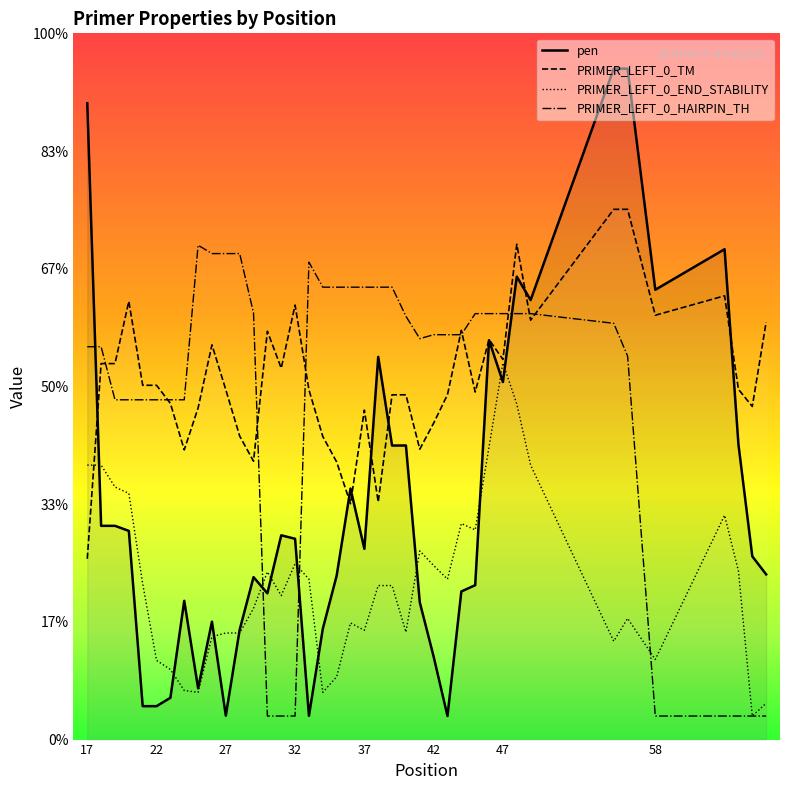

What are all the series names shown in the legend?

pen, PRIMER_LEFT_0_TM, PRIMER_LEFT_0_END_STABILITY, PRIMER_LEFT_0_HAIRPIN_TH